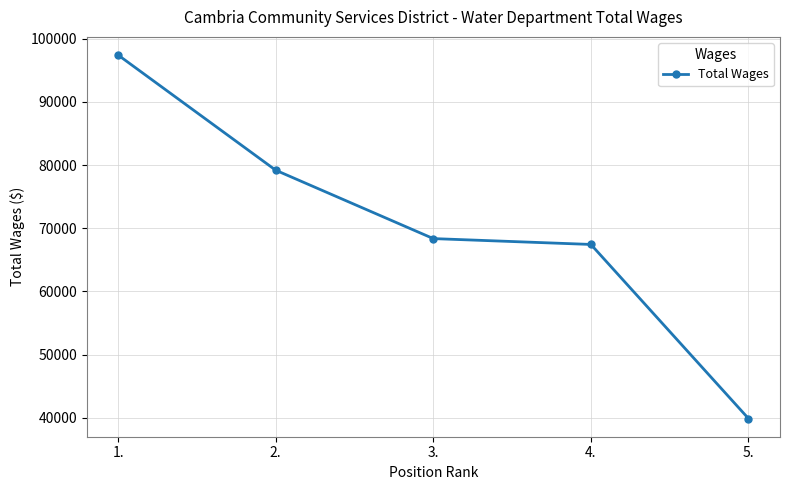

How many distinct data groups are displayed?

1